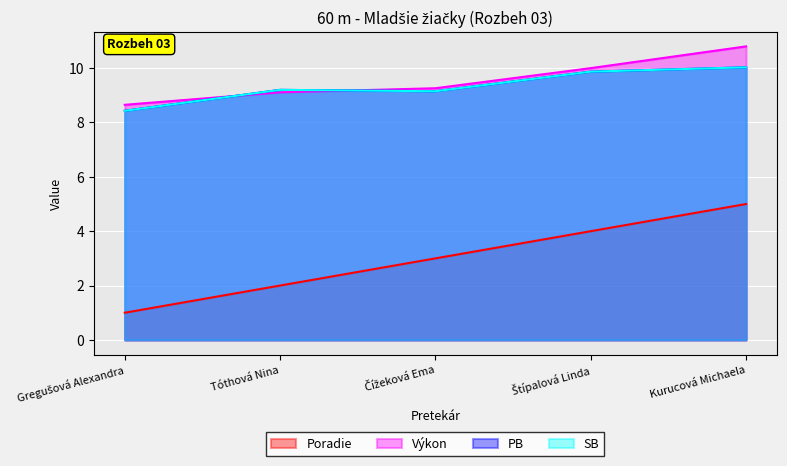

How many lines are shown in the chart?

4